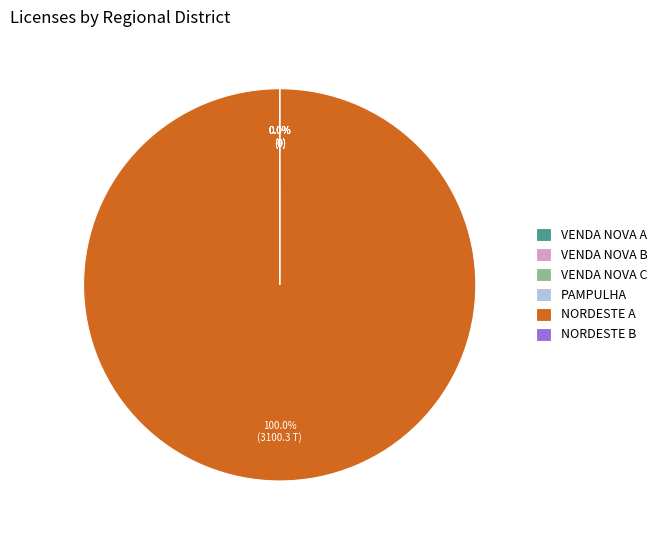

The NORDESTE (11600038796) slice represents 1% of the pie. True or false?

False